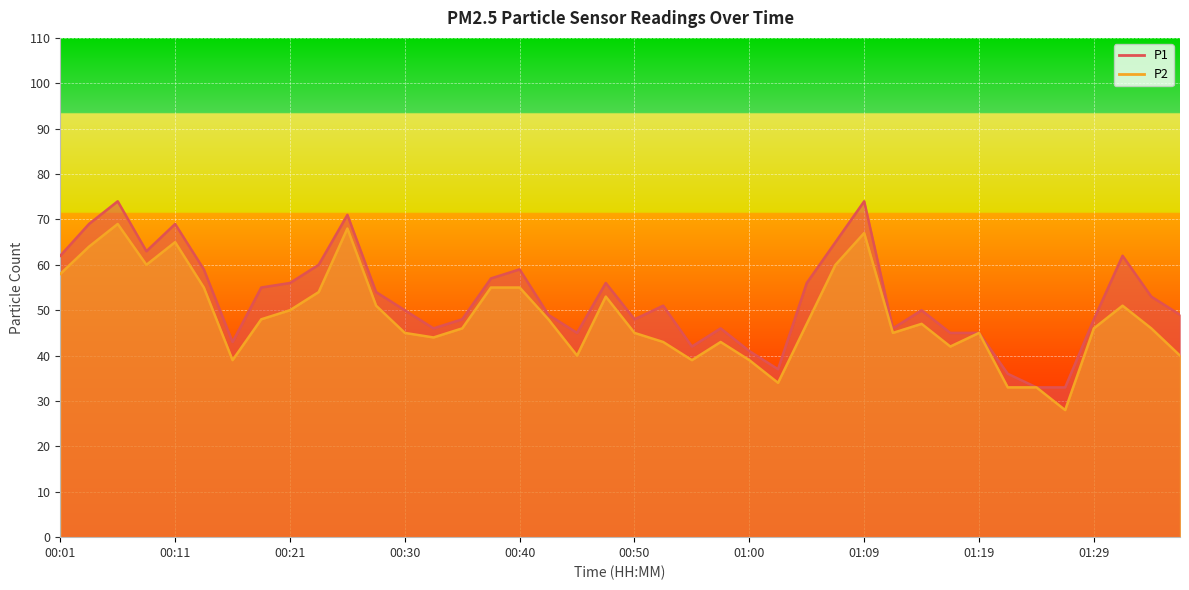

At which label is P2 closest to 48?

00:18